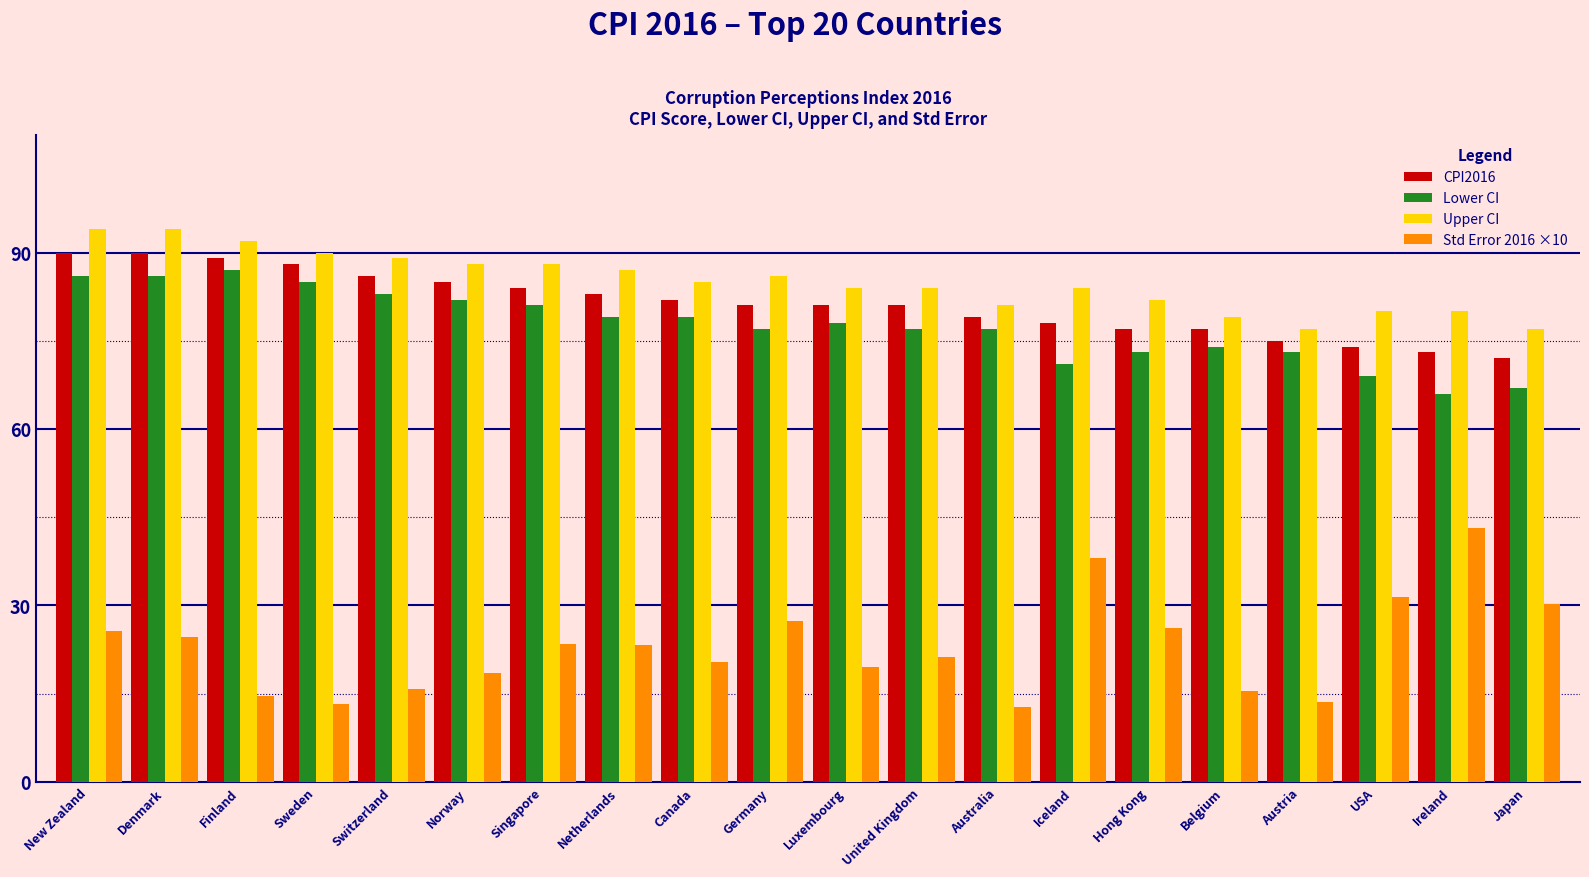

How many groups of bars are there?

20